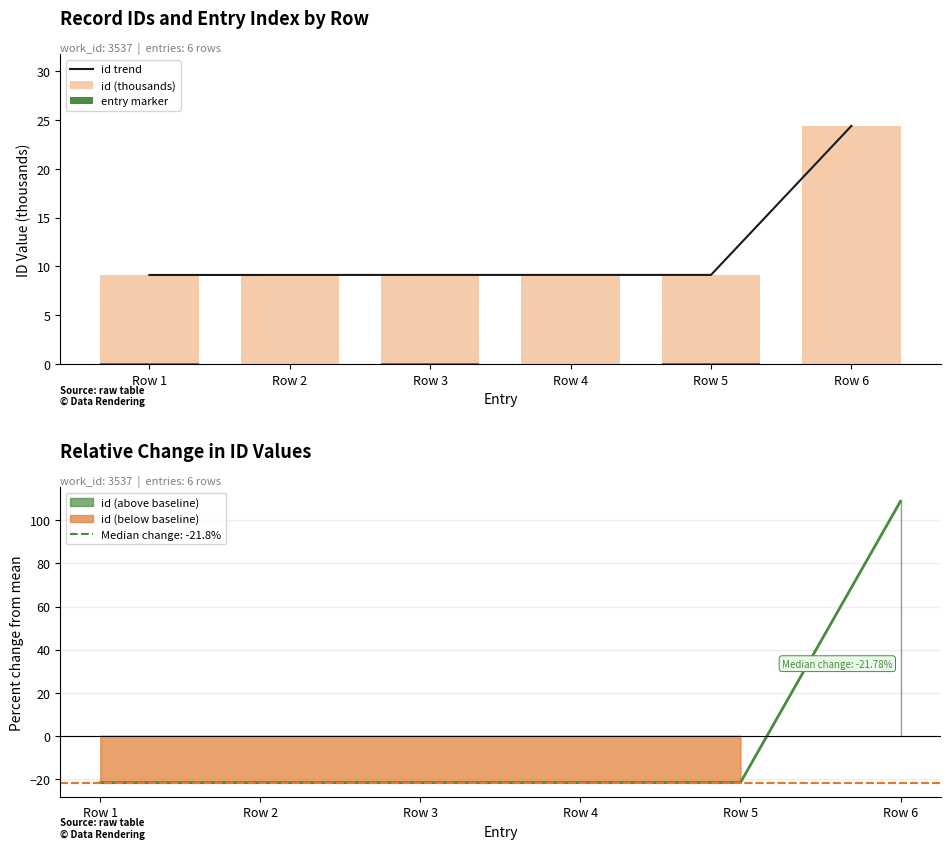

What is the difference between the highest and lowest values at Row 1?

9.0